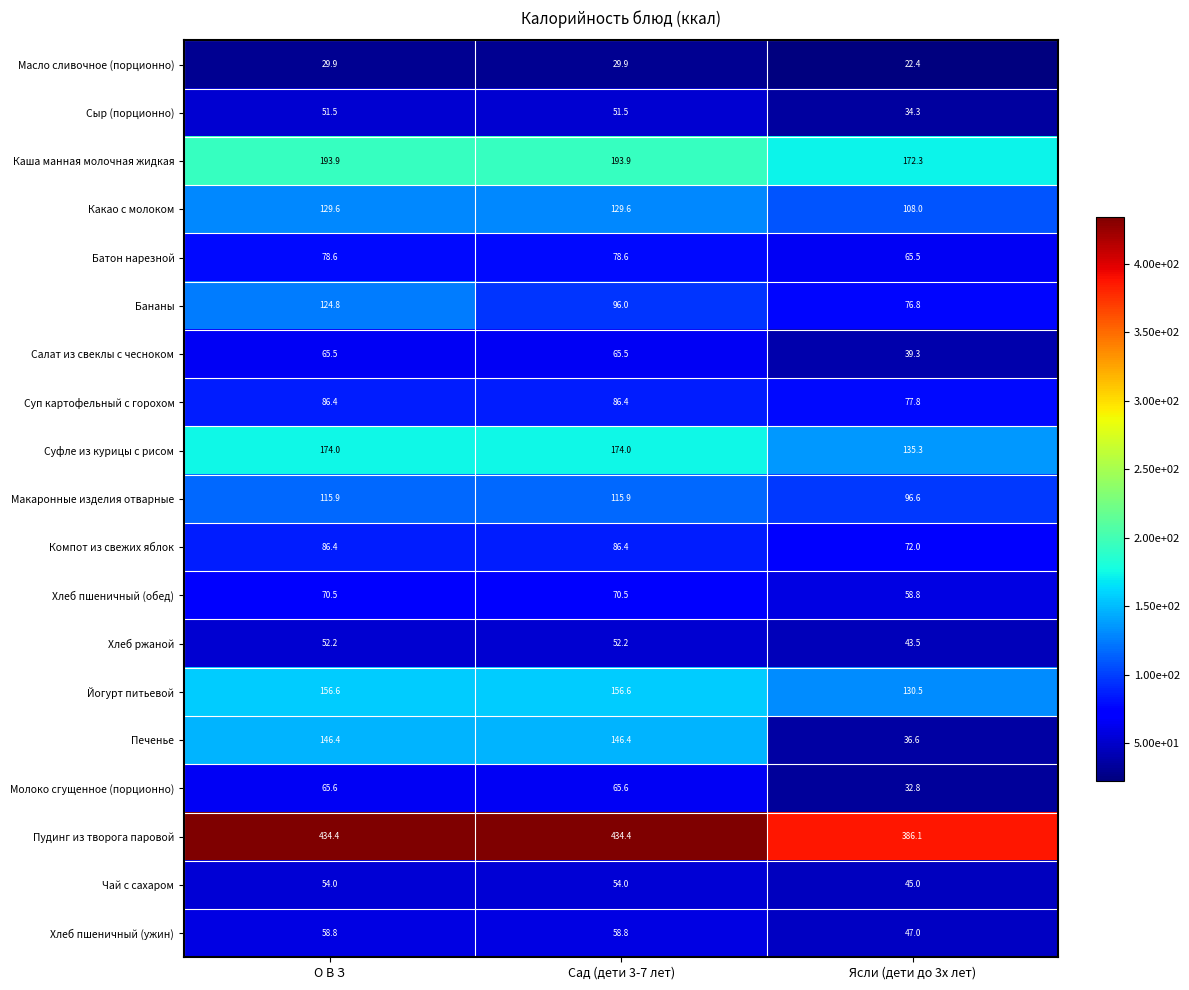

How many categories are shown in the chart?

3